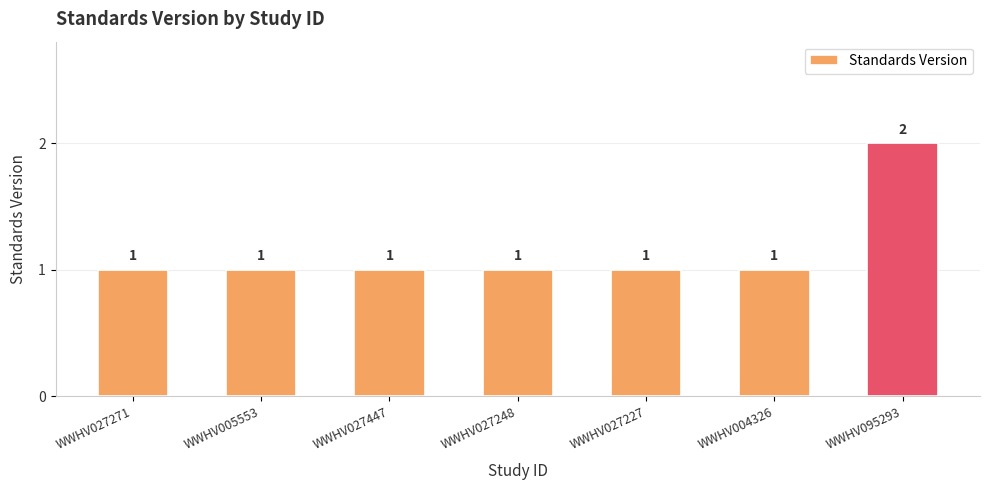

The chart shows a value of 2 at WWHV027227. True or false?

False